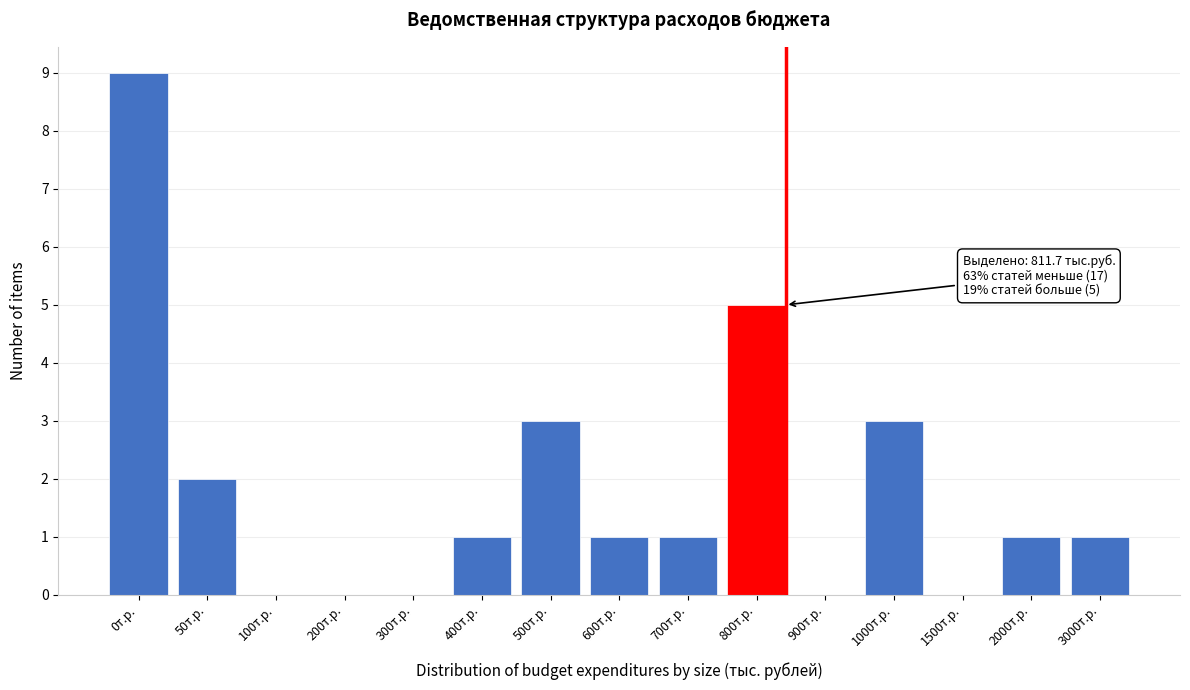

Reading left to right, list all the values displayed in this chart.

0т.р.=9	50т.р.=2	100т.р.=0	200т.р.=0	300т.р.=0	400т.р.=1	500т.р.=3	600т.р.=1	700т.р.=1	800т.р.=5	900т.р.=0	1000т.р.=3	1500т.р.=0	2000т.р.=1	3000т.р.=1